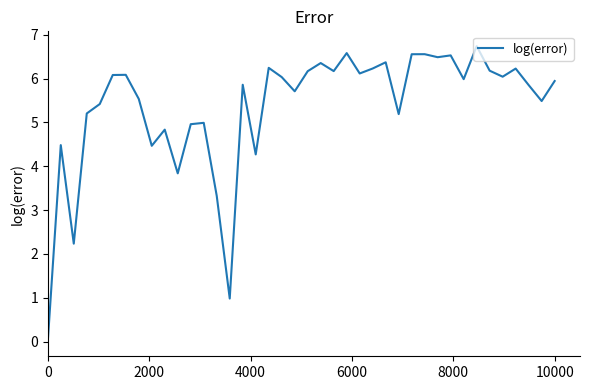

What is the greatest value displayed?

6.7